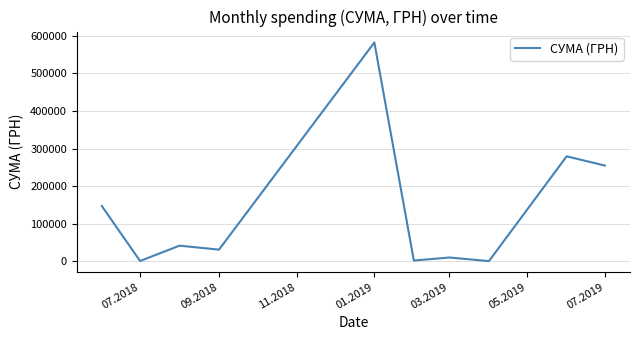

How many series are shown in this chart?

1